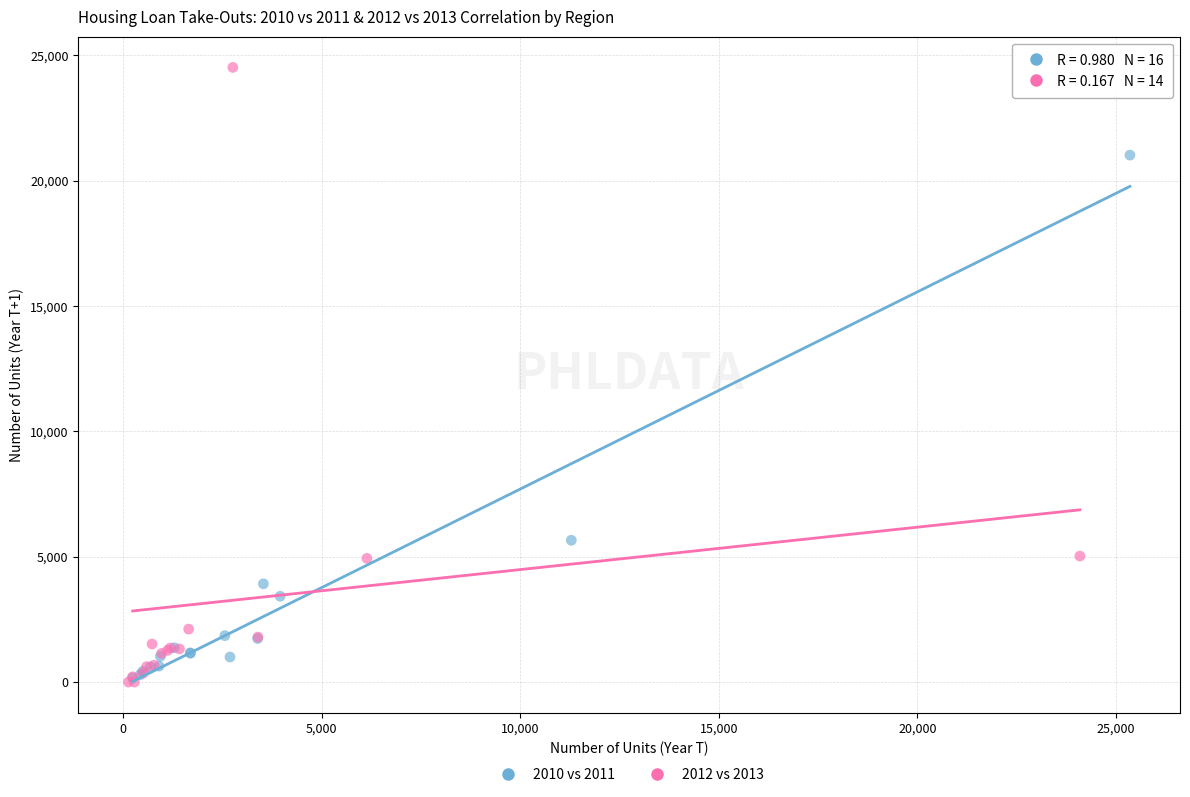

Which series has the largest Y range (max minus min)?

2012 vs 2013